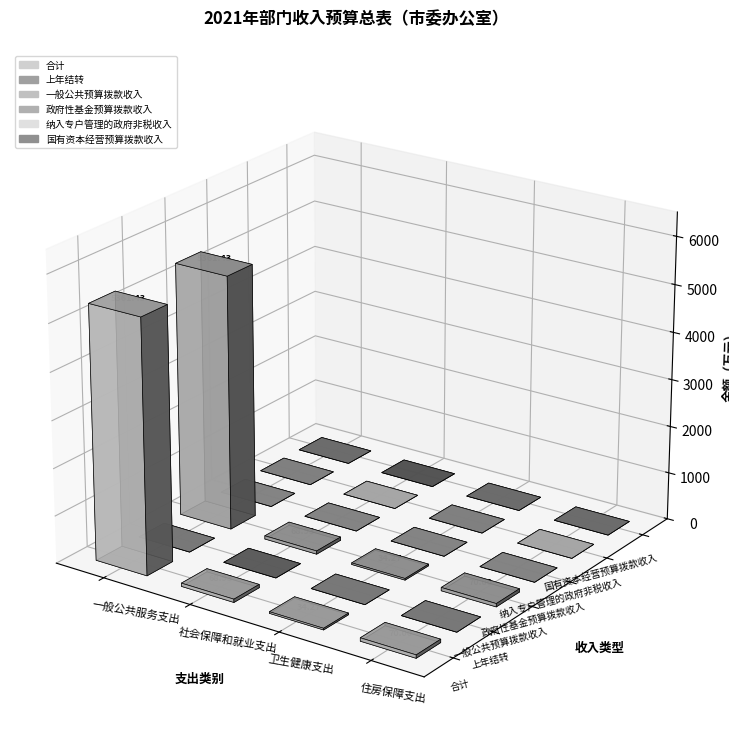

Count the number of categories in the chart.

4